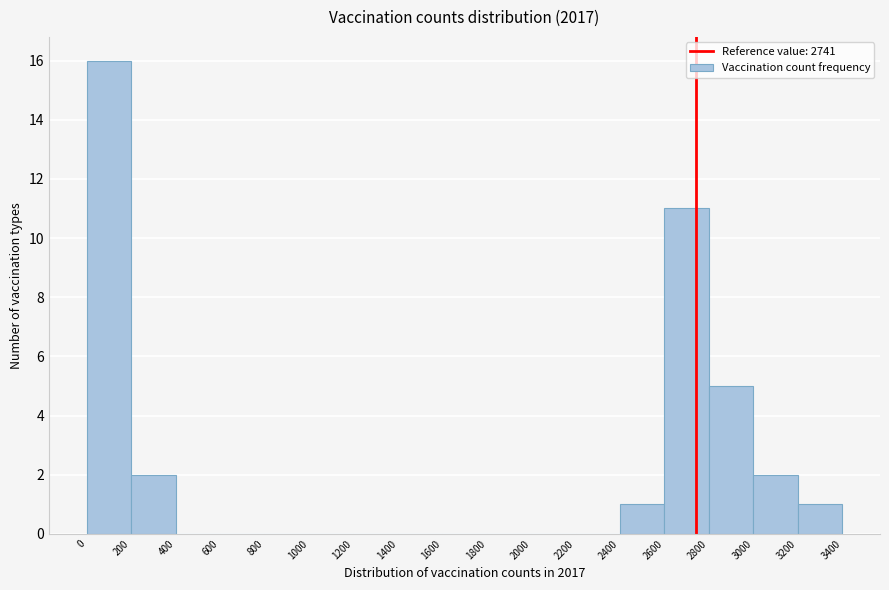

Reading left to right, list every bar in this chart as the range it spans on the x-axis followed by its height. The values are not printed on the chart, so give them approximately, as read against the axis.

0 to 200: 16
200 to 400: 2
400 to 600: 0
600 to 800: 0
800 to 1000: 0
1000 to 1200: 0
1200 to 1400: 0
1400 to 1600: 0
1600 to 1800: 0
1800 to 2000: 0
2000 to 2200: 0
2200 to 2400: 0
2400 to 2600: 1
2600 to 2800: 11
2800 to 3000: 5
3000 to 3200: 2
3200 to 3400: 1